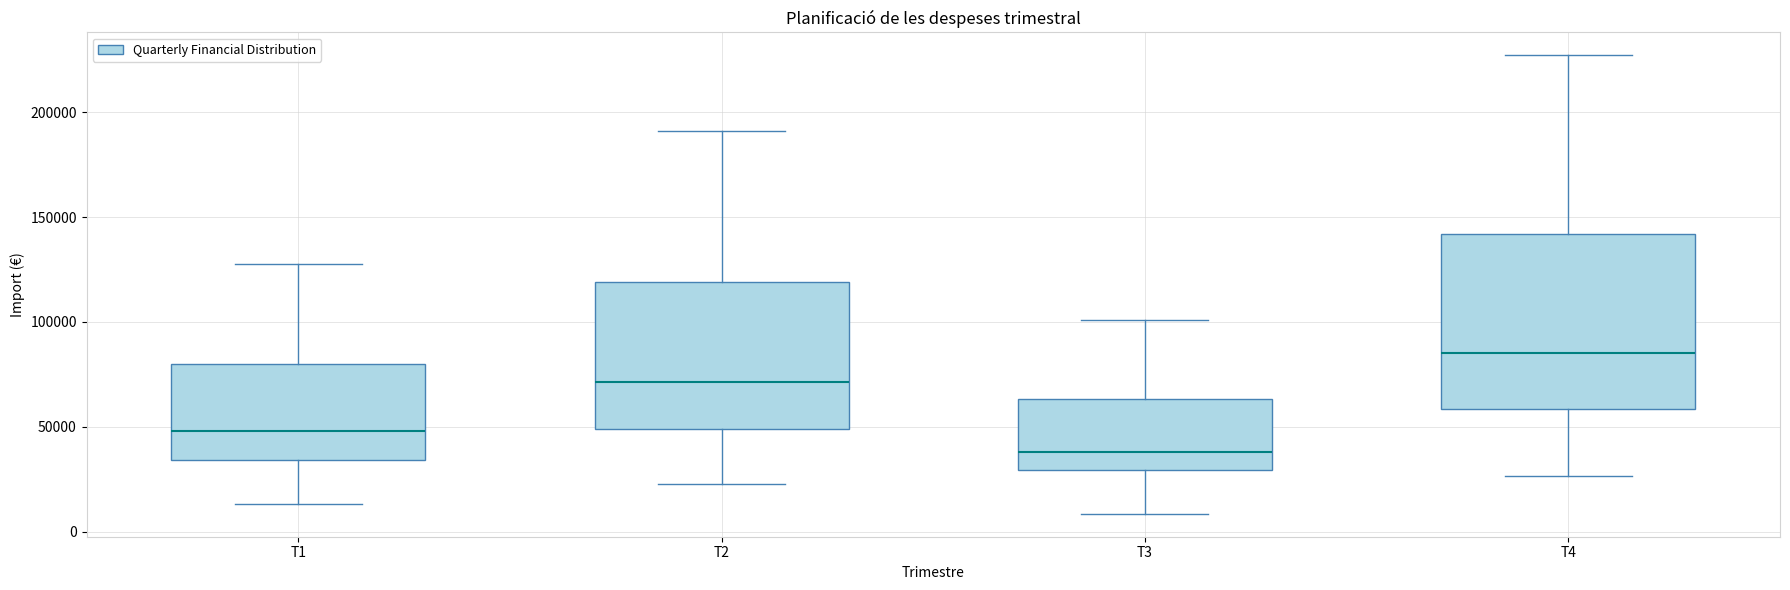

Reading left to right, transcribe this box plot: for each box, give where its median line is, the range the box spans, and where its two whiskers end, as read against the y-axis. The values are not printed on the chart, so give them approximately, as read against the axis.

T1: median 50000, box 35000 to 80000, whiskers 15000 to 130000
T2: median 70000, box 50000 to 120000, whiskers 25000 to 190000
T3: median 40000, box 30000 to 65000, whiskers 10000 to 100000
T4: median 85000, box 60000 to 140000, whiskers 25000 to 225000